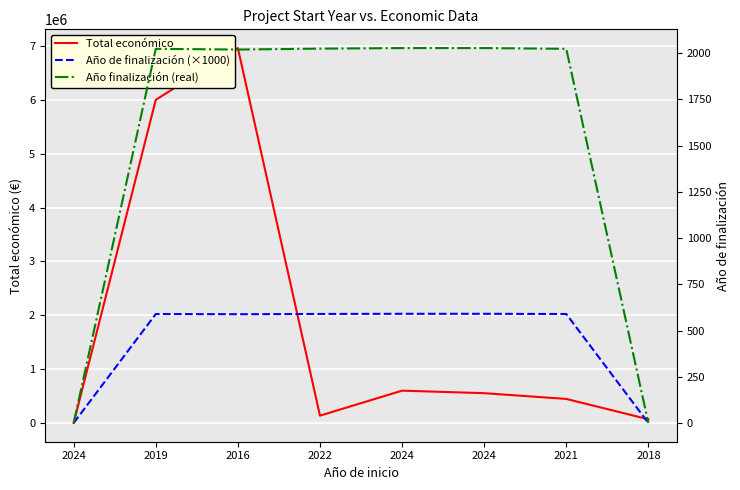

What is the highest value of the Año de finalización (×1000) series?

2027000